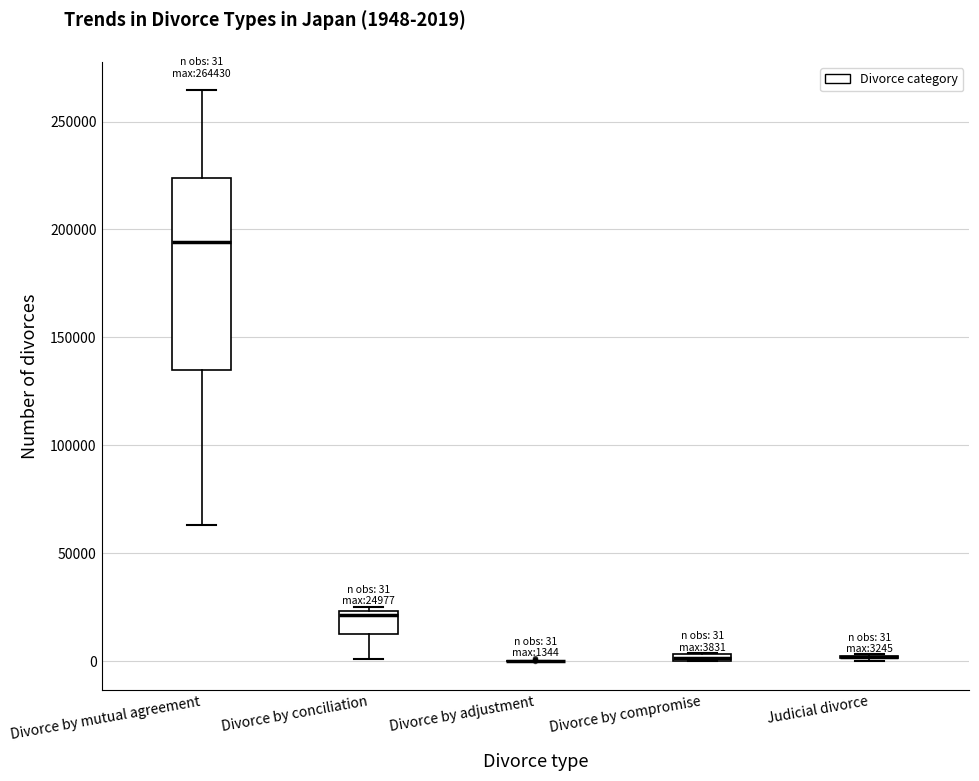

Which box is the tallest, from its lower edge to its upper edge?

Divorce by mutual agreement